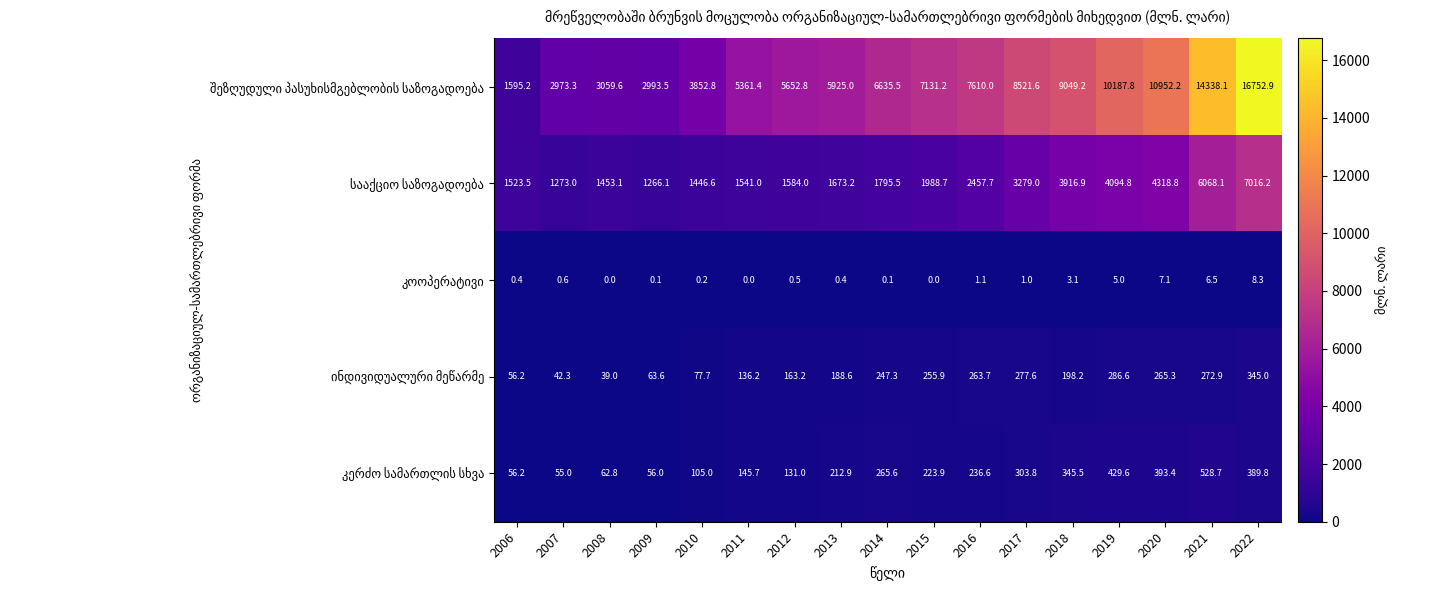

At which category is the sum across all series the highest?

2022